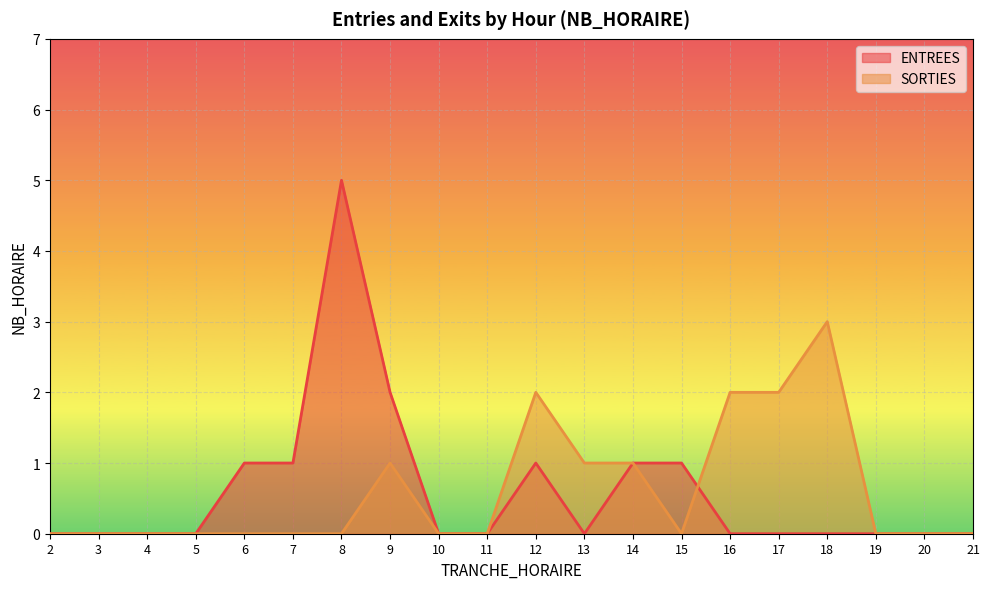

Is the value of ENTREES at 13 greater than the value of SORTIES at 17?

No